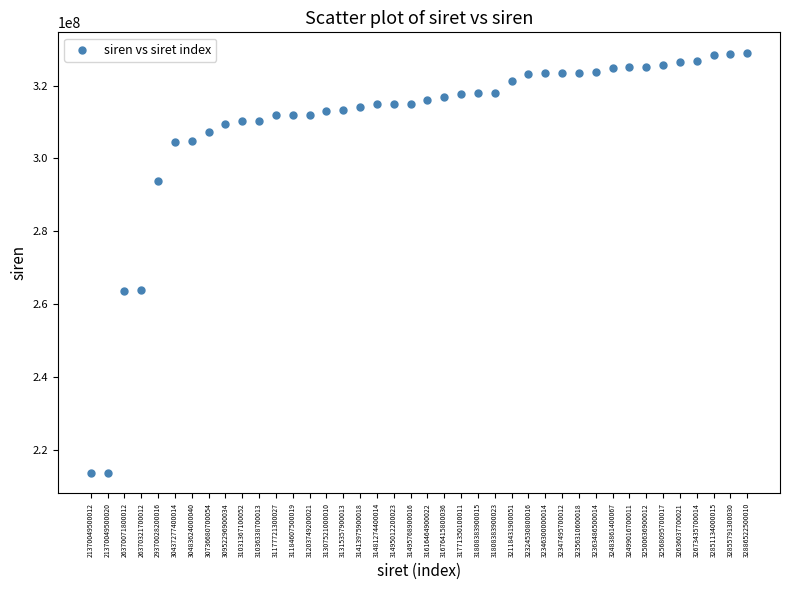

How many data points are displayed?

40